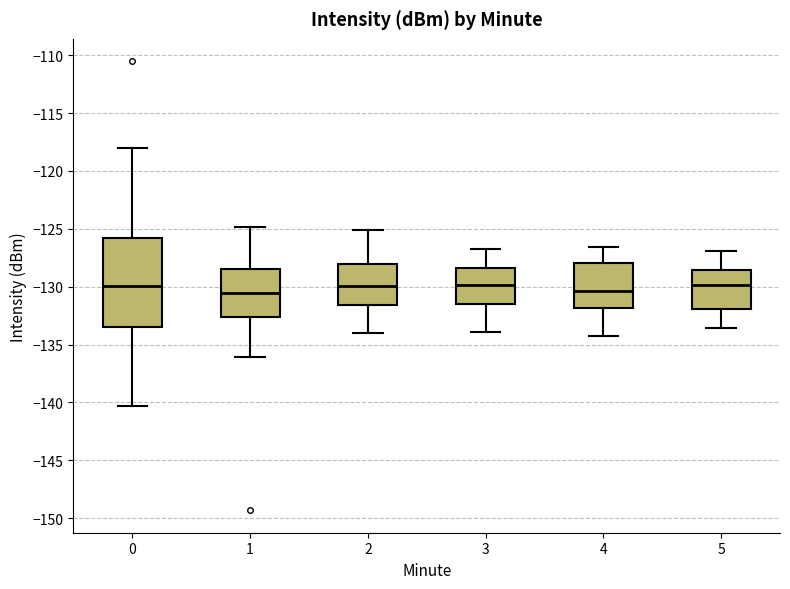

Reading left to right, transcribe this box plot: for each box, give where its median line is, the range the box spans, and where its two whiskers end, as read against the y-axis. The values are not printed on the chart, so give them approximately, as read against the axis.

0: median -130.0, box -133.5 to -126.0, whiskers -140.5 to -118.0
1: median -130.5, box -132.5 to -128.5, whiskers -136.0 to -125.0
2: median -130.0, box -131.5 to -128.0, whiskers -134.0 to -125.0
3: median -130.0, box -131.5 to -128.5, whiskers -134.0 to -127.0
4: median -130.5, box -132.0 to -128.0, whiskers -134.0 to -126.5
5: median -130.0, box -132.0 to -128.5, whiskers -133.5 to -127.0